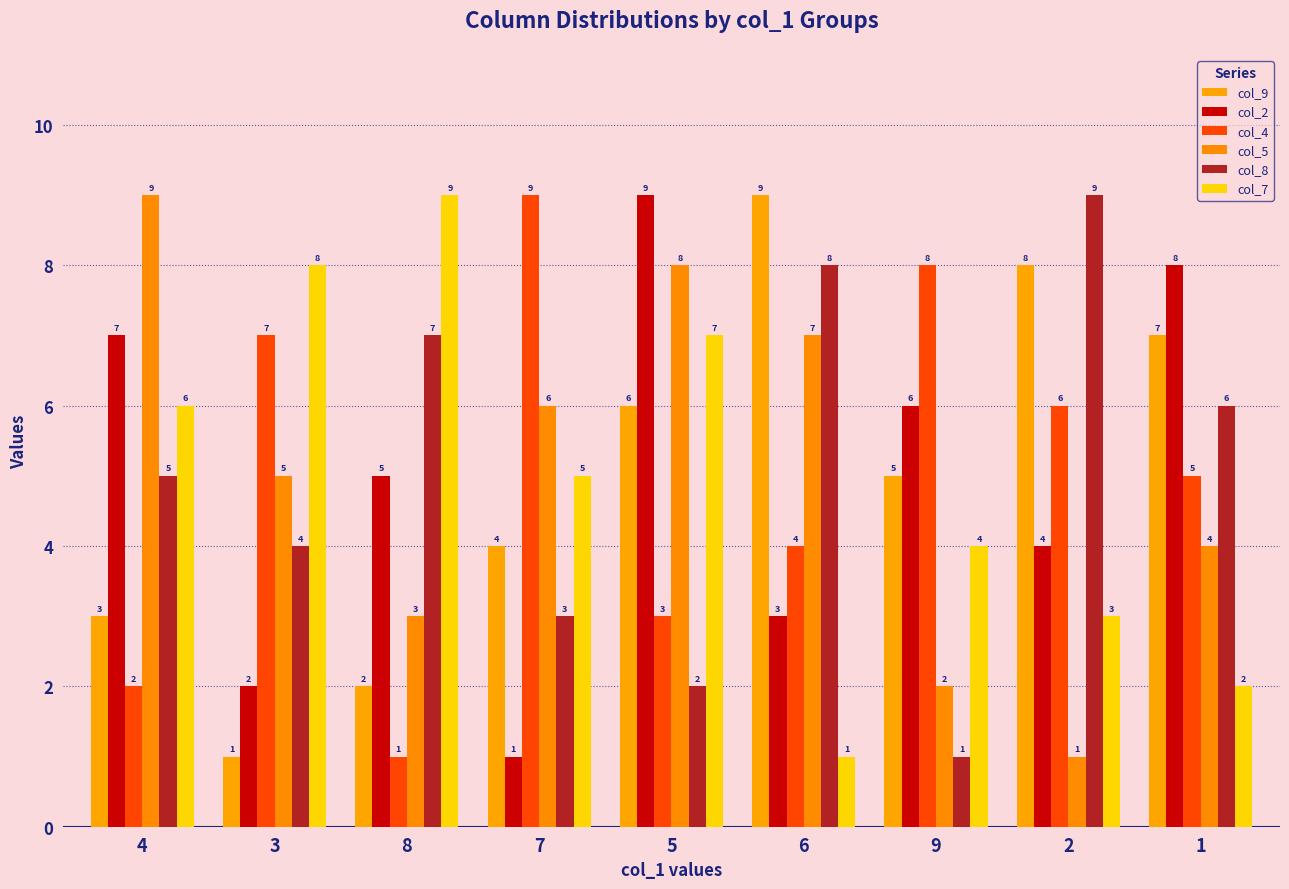

The col_8 series shows 5 at 7. True or false?

False